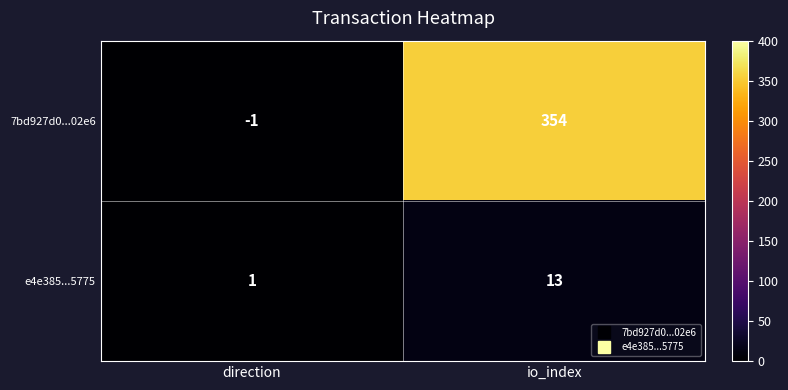

Which series has the largest total across all categories?

7bd927d0...02e6